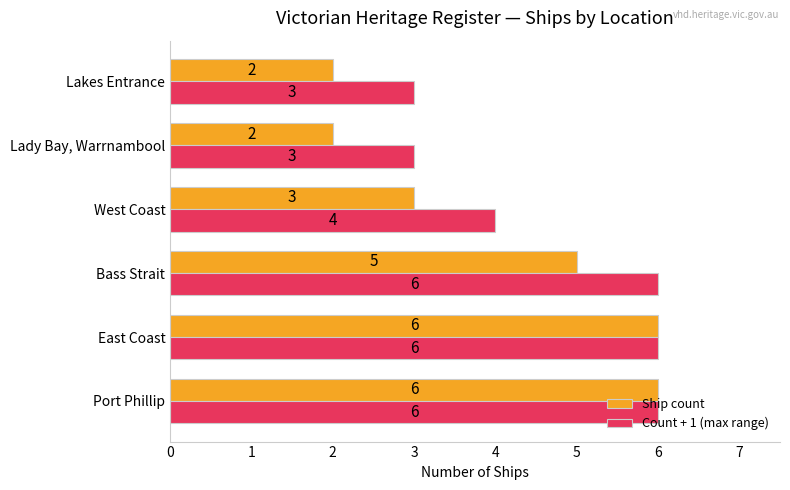

What is the difference between the Ship count values at West Coast and Port Phillip?

3